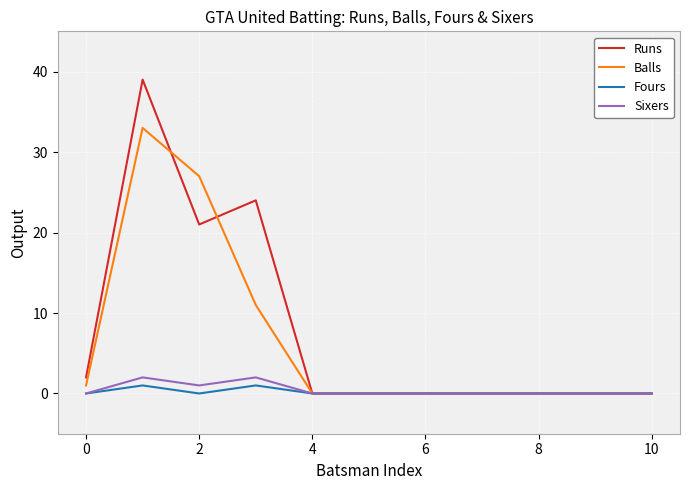

Which series has the largest range (max minus min)?

Runs